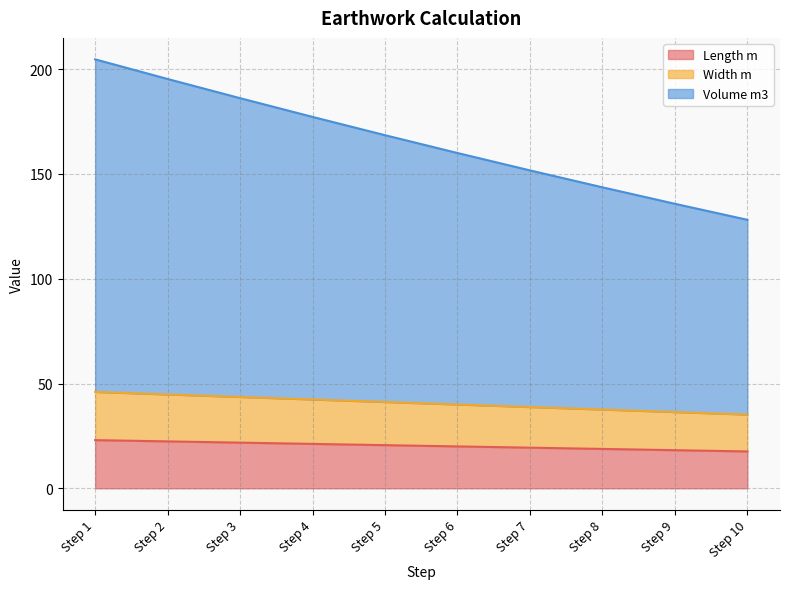

What is the average value of the Length m series?

20.3